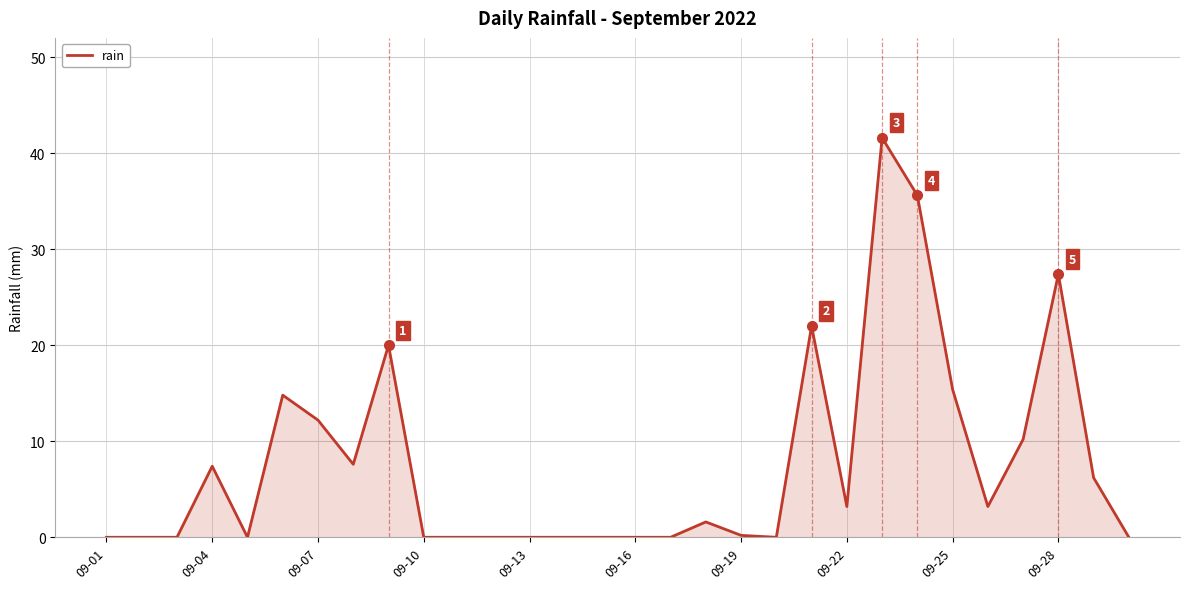

What is the difference between the maximum and minimum values?

41.6